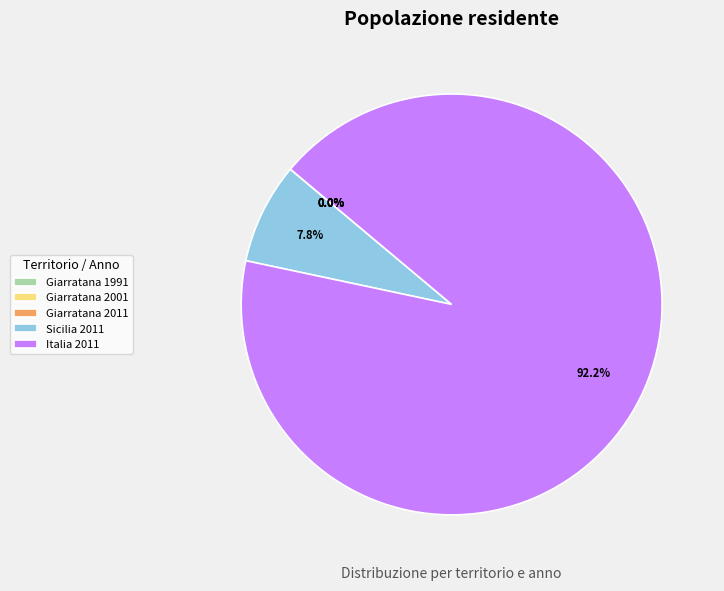

Is Italia 2011 the majority of the pie?

Yes